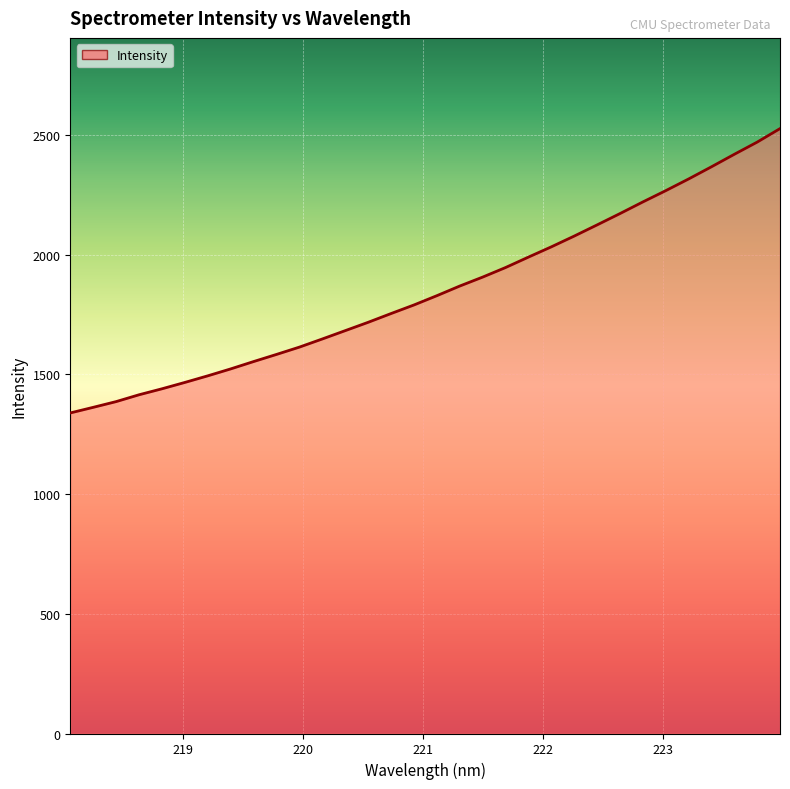

What is the difference between the maximum and minimum values?

1187.9